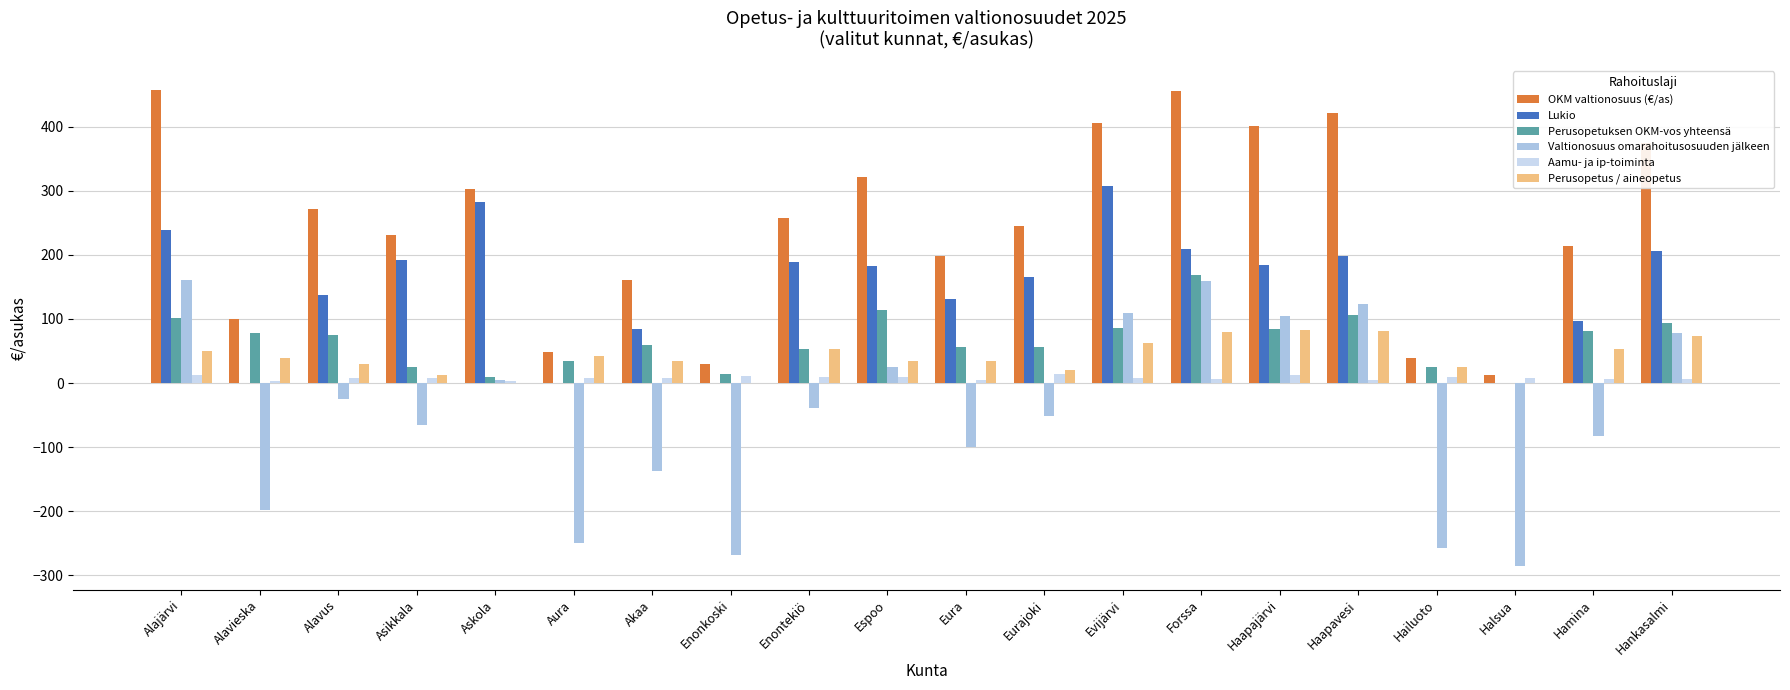

At which label is OKM valtionosuus (€/as) closest to 234?

Asikkala